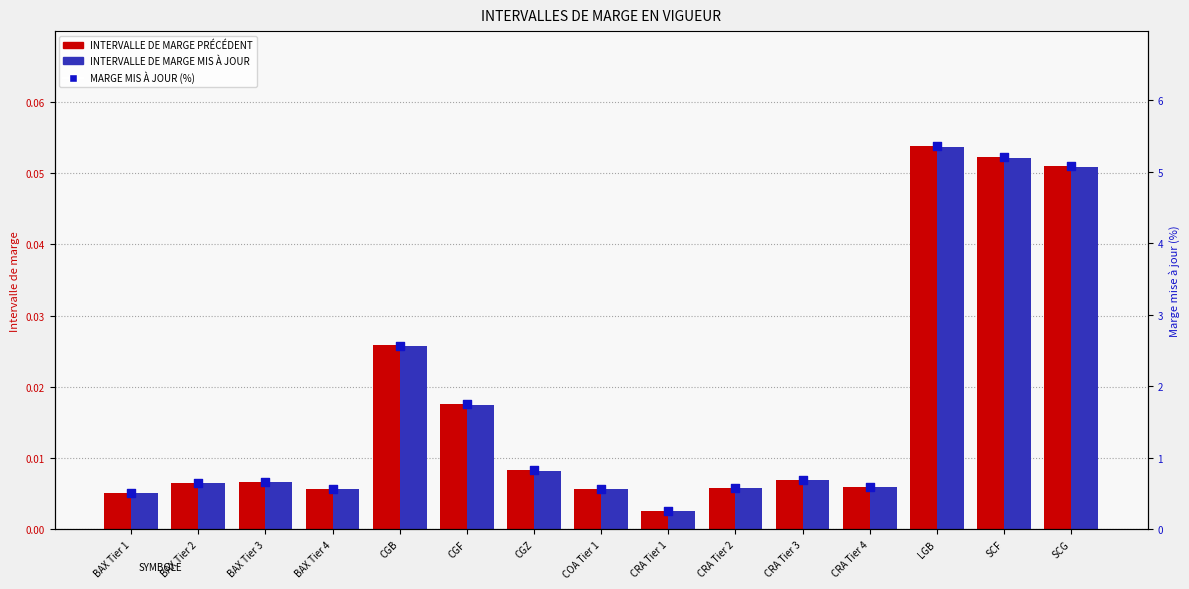

At which category is the sum across all series the highest?

LGB